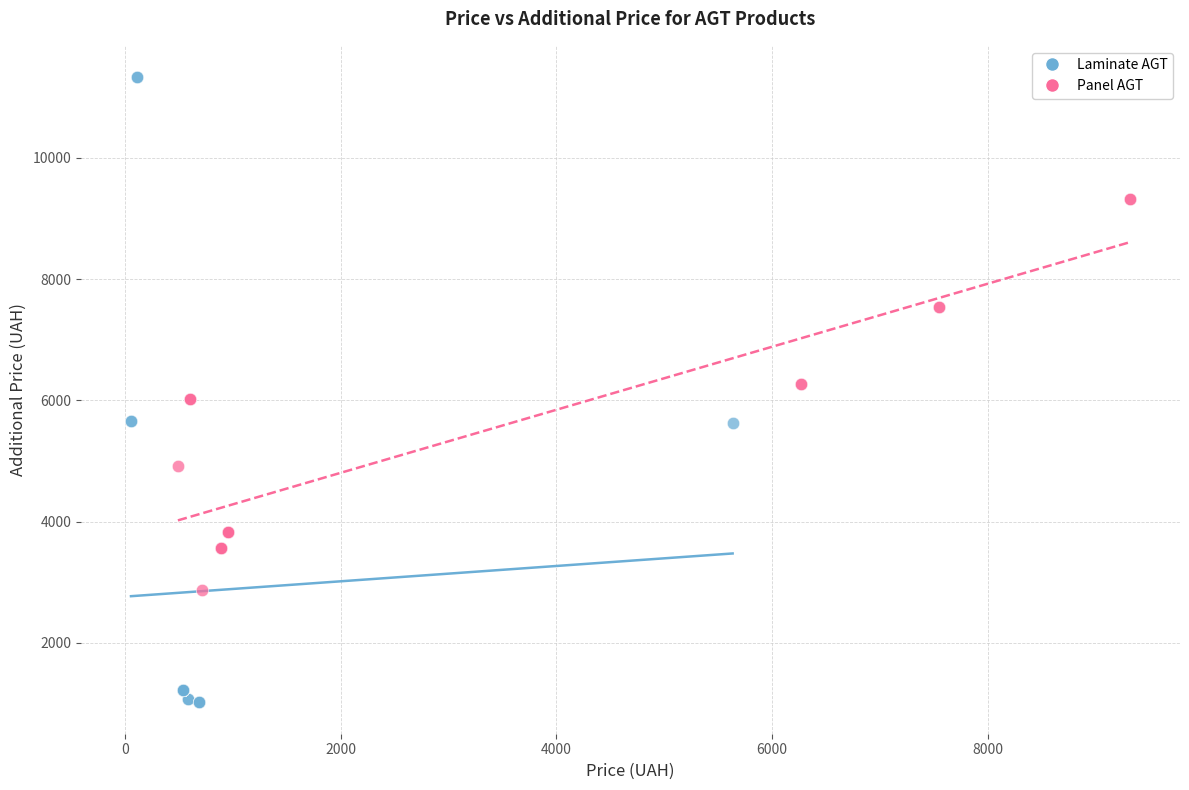

Which series has the largest Y range (max minus min)?

Laminate AGT